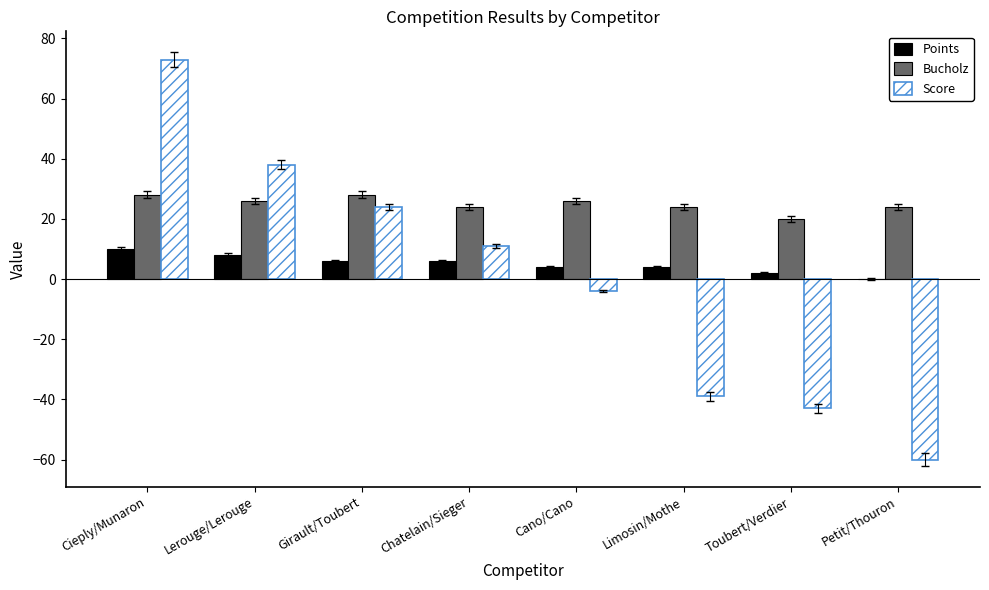

How many categories are shown in the chart?

8